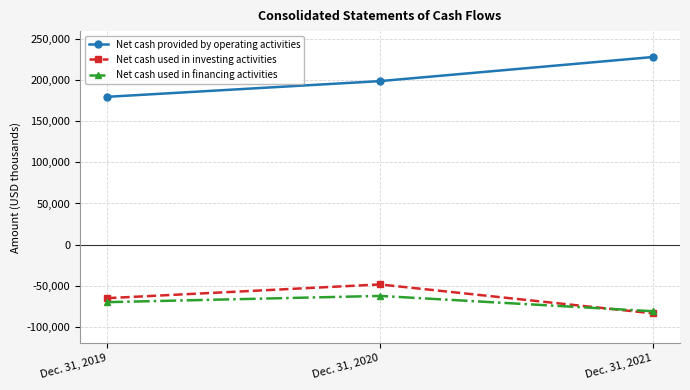

What are all the series names shown in the legend?

Net cash provided by operating activities, Net cash used in investing activities, Net cash used in financing activities